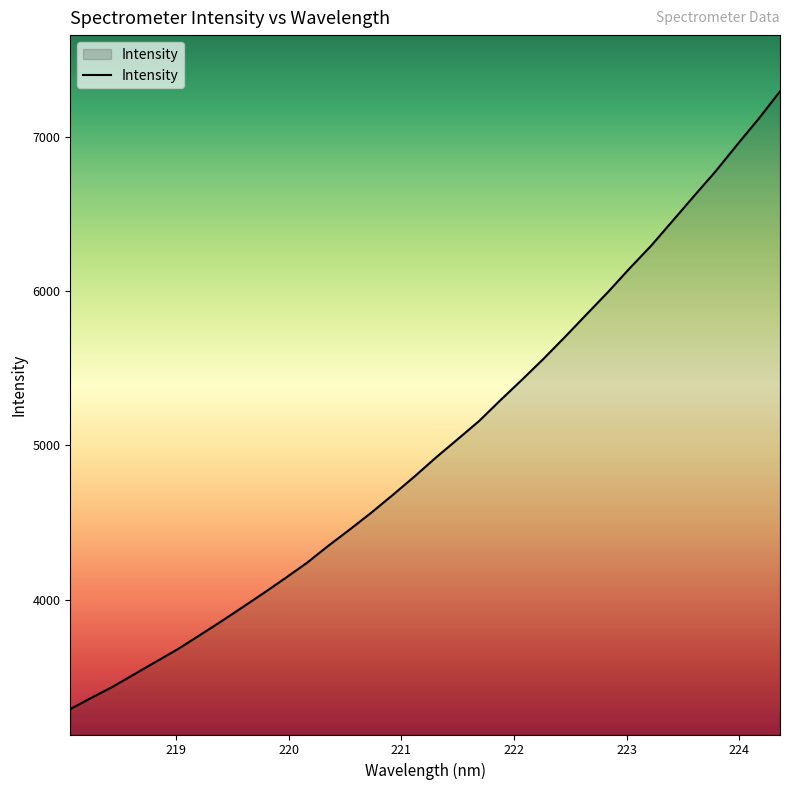

What is the minimum value shown in the chart?

3293.0